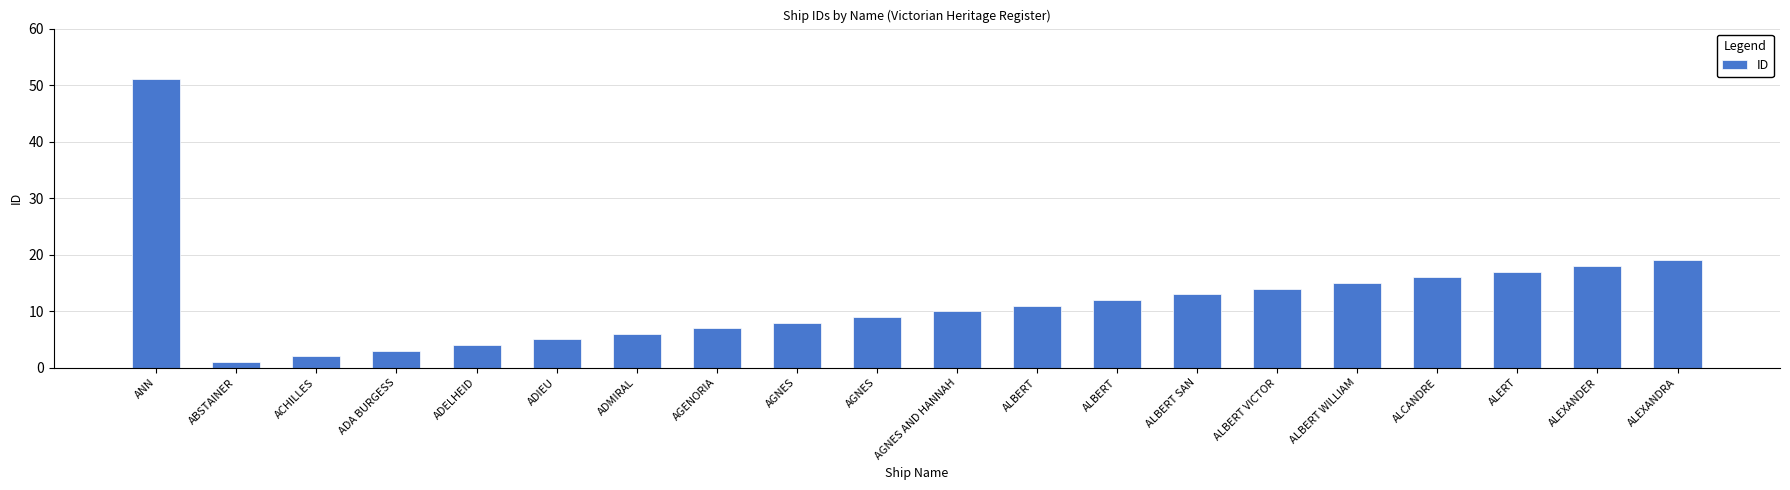

What is the difference between the maximum and second lowest values?

49